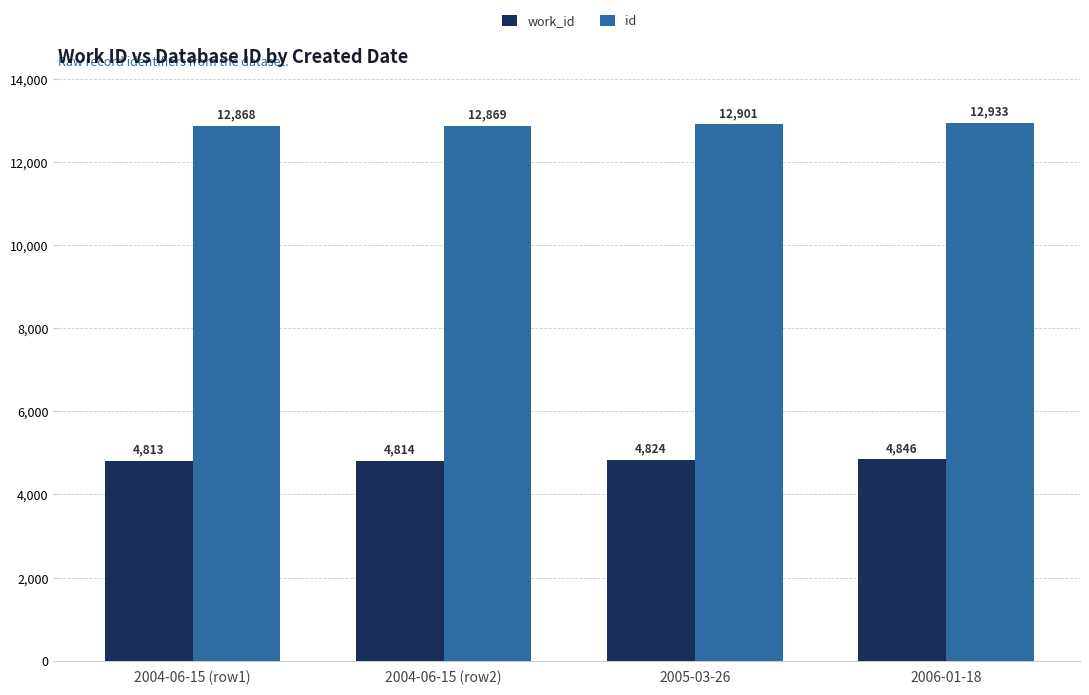

What is the difference between the second highest and second lowest values in the work_id series?

10